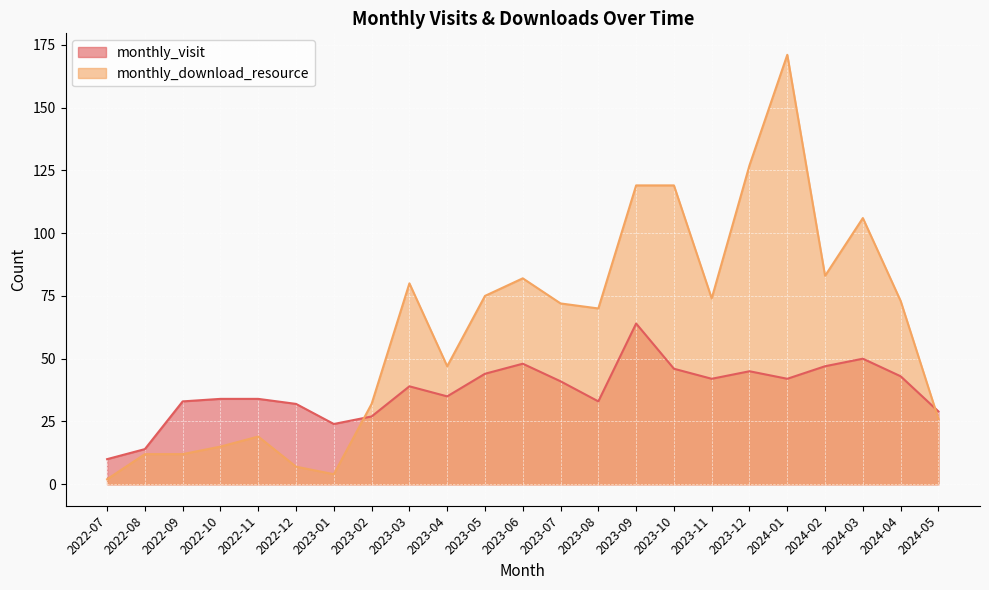

What is the sum of the monthly_download_resource values at 2022-07 and 2022-09?

14